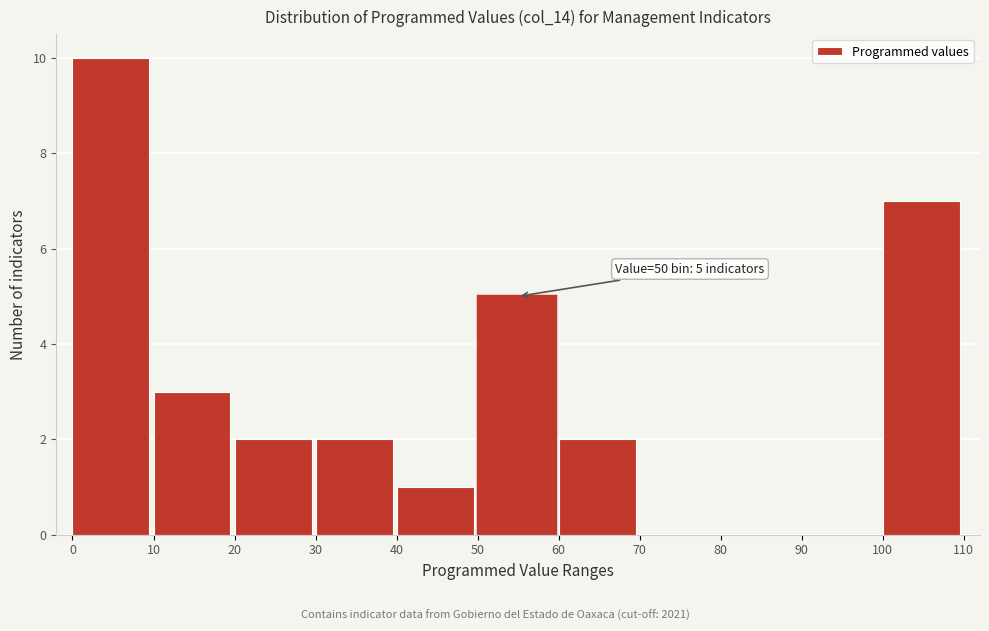

Which range on the x-axis has the tallest bar?

0 to 10